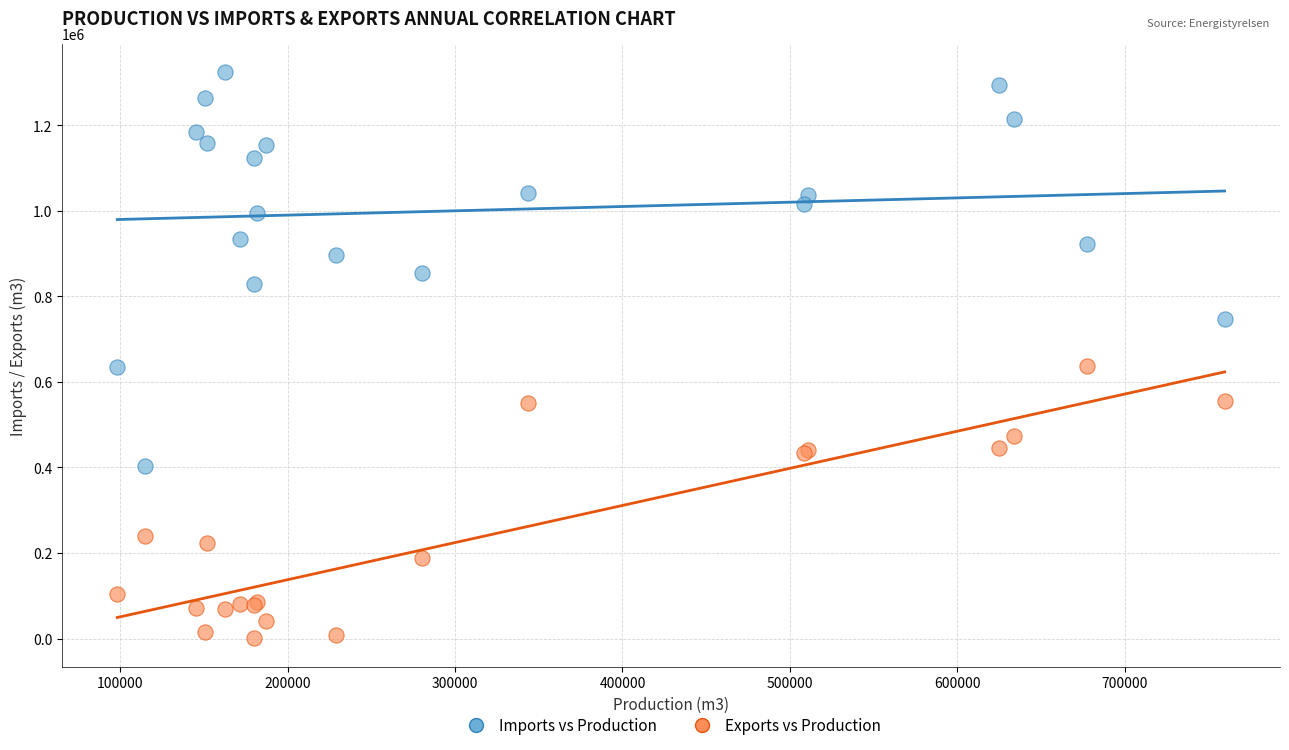

Which series has the widest spread of Y values?

Imports vs Production